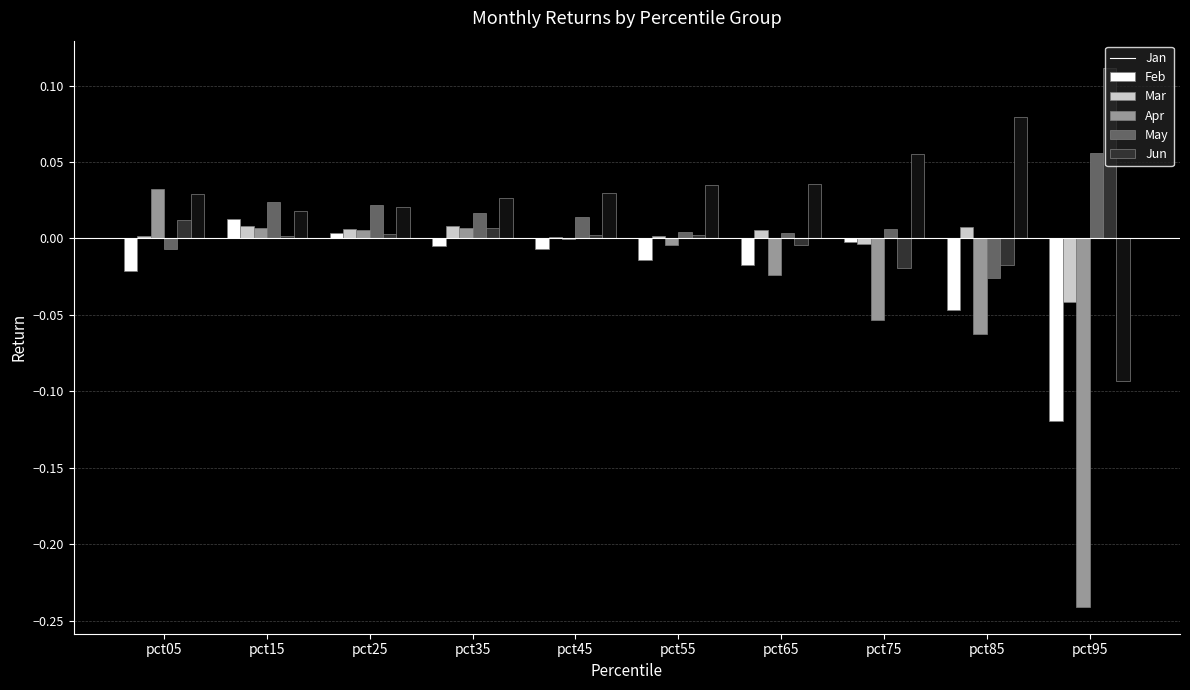

Is the value of Jun at pct45 greater than the value of May at pct95?

No